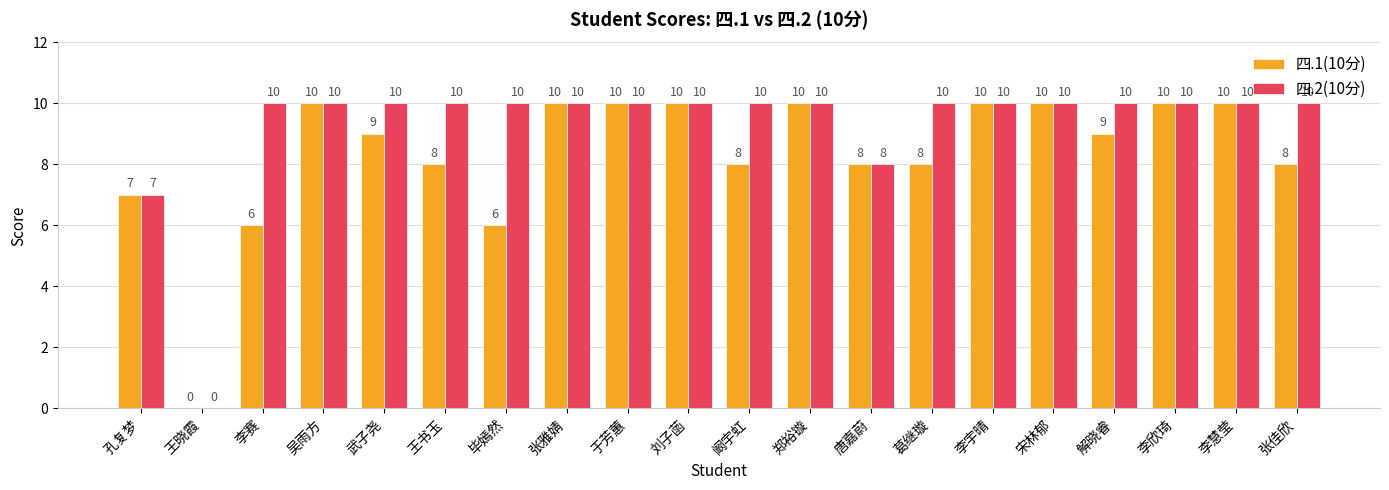

What is the sum of all 四.1(10分) values?

167